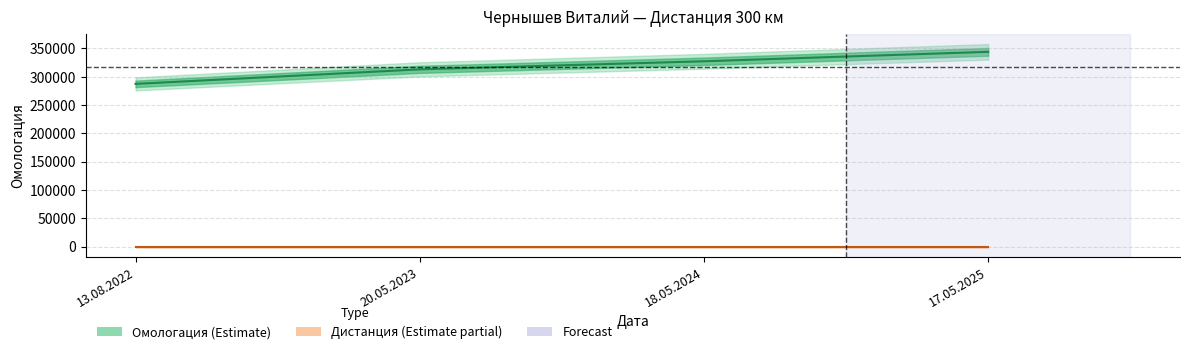

What is the change in value from 13.08.2022 to 20.05.2023?

+25637